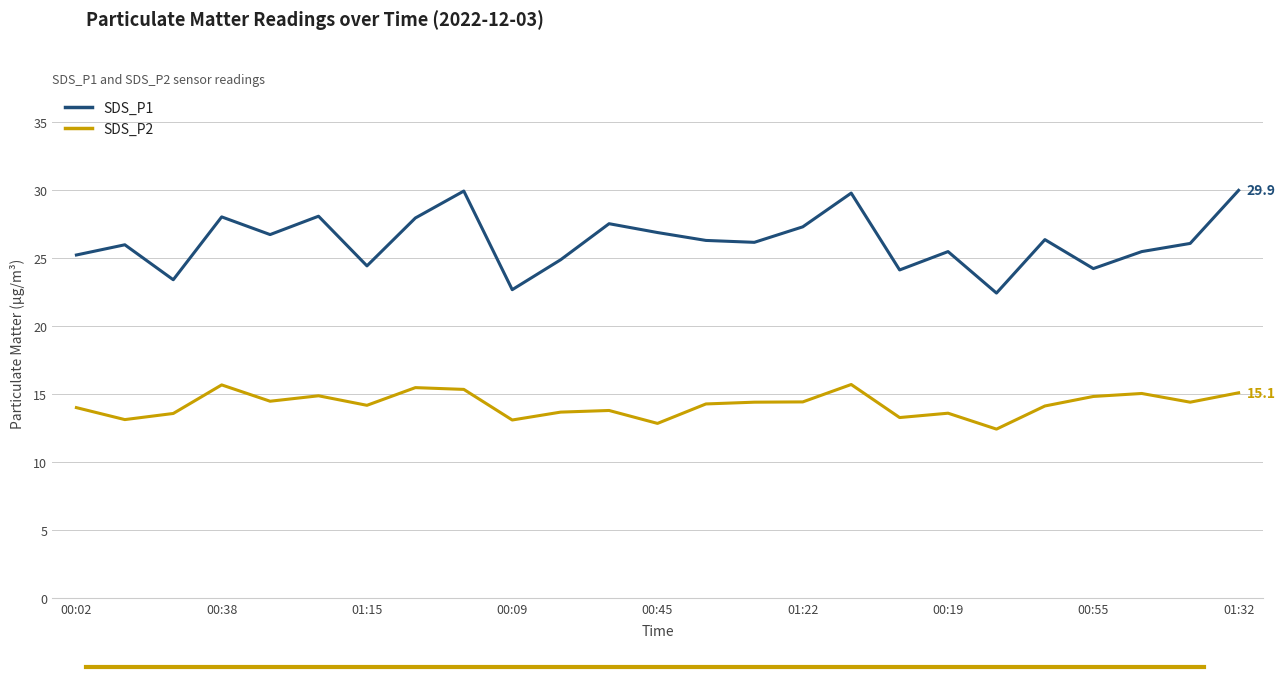

Which series has the largest total across all categories?

SDS_P1